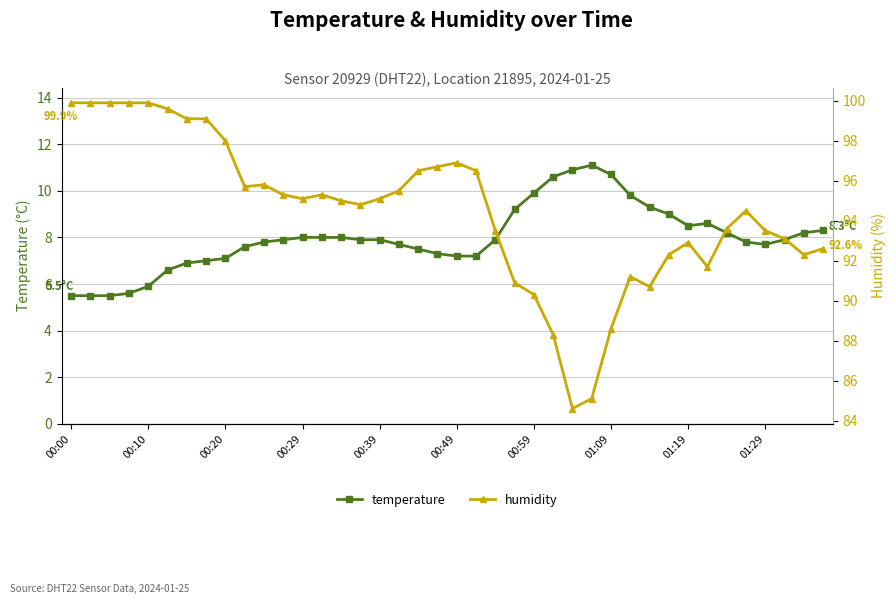

True or false: humidity and temperature intersect in this chart.

False